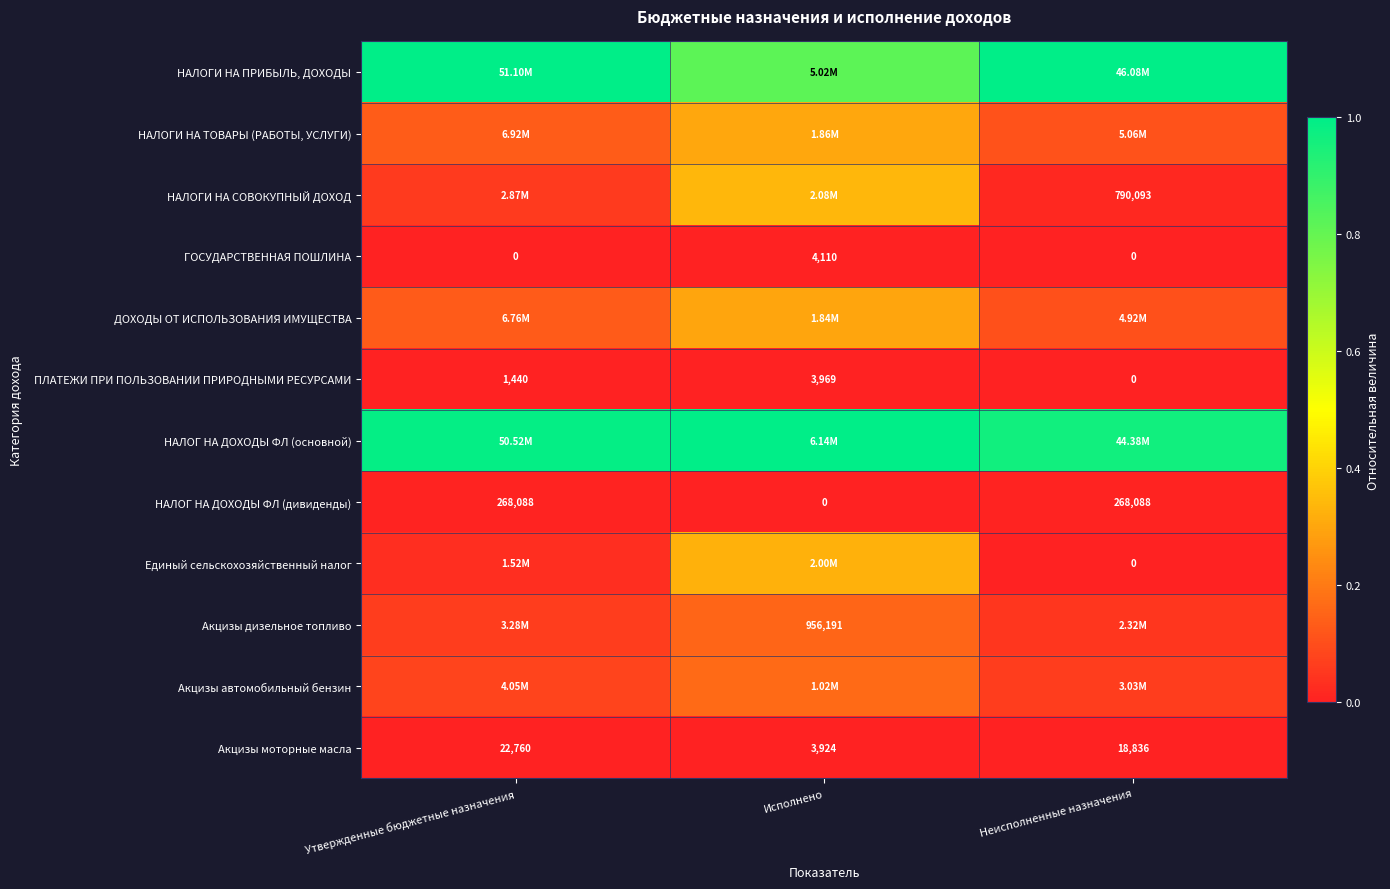

Is the value of НАЛОГ НА ДОХОДЫ ФЛ (дивиденды) at Утвержденные бюджетные назначения greater than the value of НАЛОГИ НА СОВОКУПНЫЙ ДОХОД at Неисполненные назначения?

No